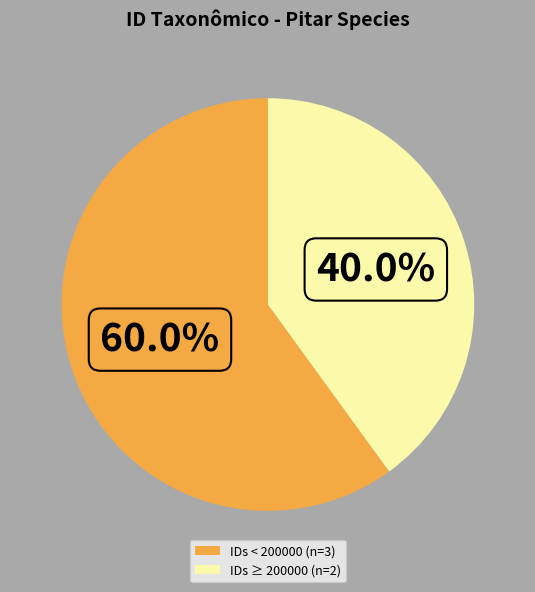

To the nearest percent, what is the difference between the largest and smallest slice percentages?

20%